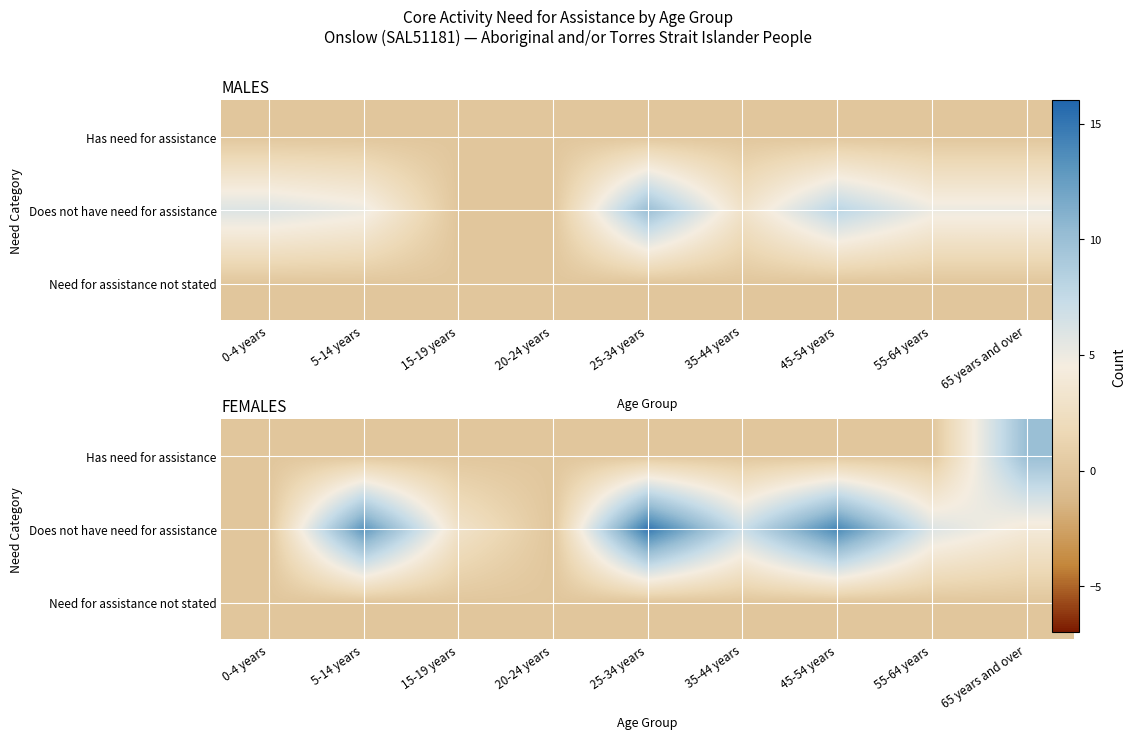

True or false: Has need for assistance has a value of -4 at 35-44 years.

False